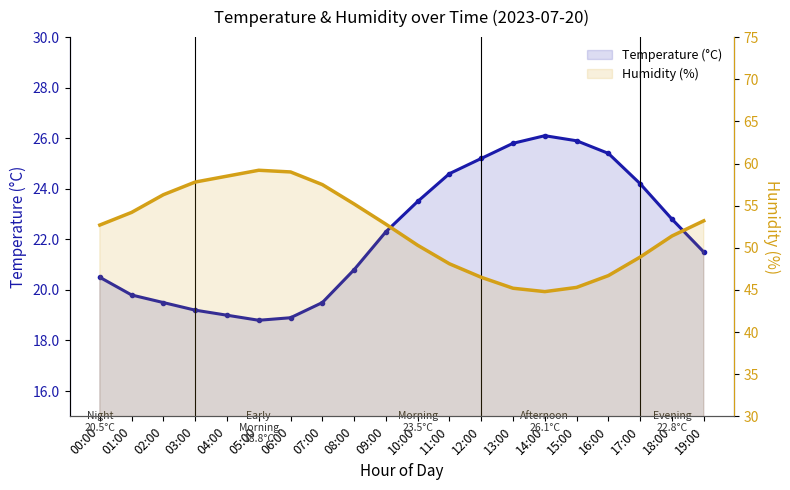

The value of Humidity (%) at 00:00 is 80.3. True or false?

False